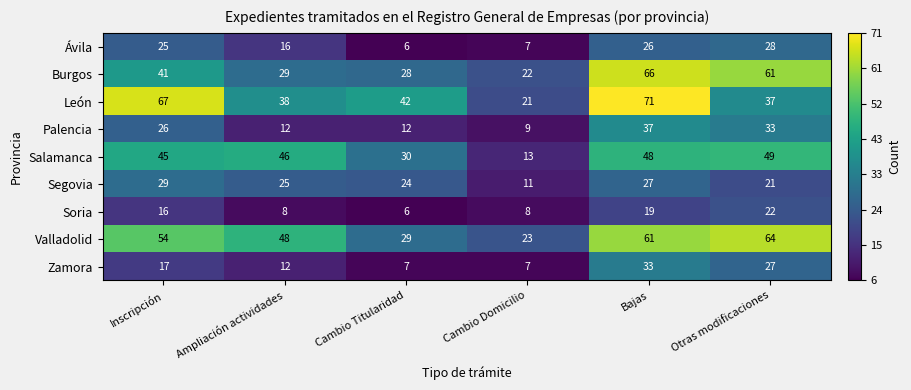

List the series in order of their peak value, lowest first.

Soria, Ávila, Segovia, Zamora, Palencia, Salamanca, Valladolid, Burgos, León